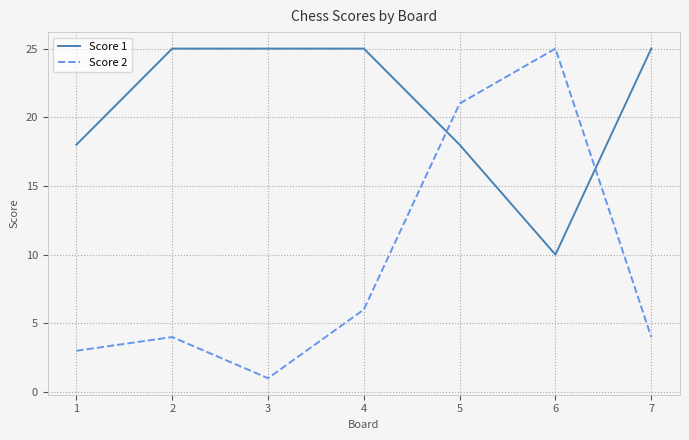

Rank the series by their average value, from highest to lowest.

Score 1, Score 2